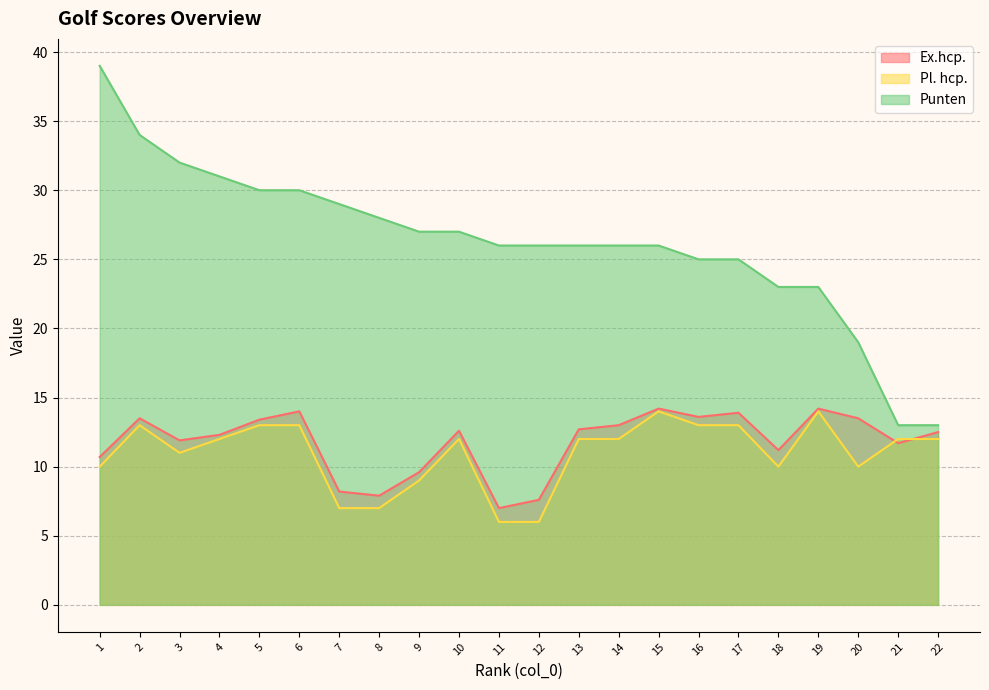

At which category does the chart reach its peak across all series?

1